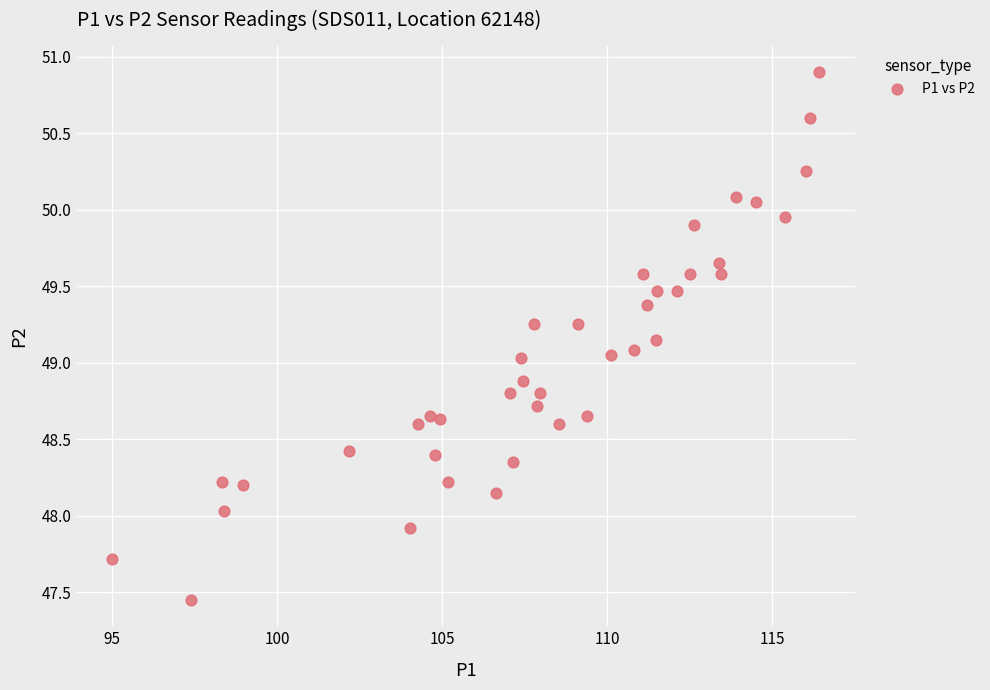

How many data points are displayed?

40